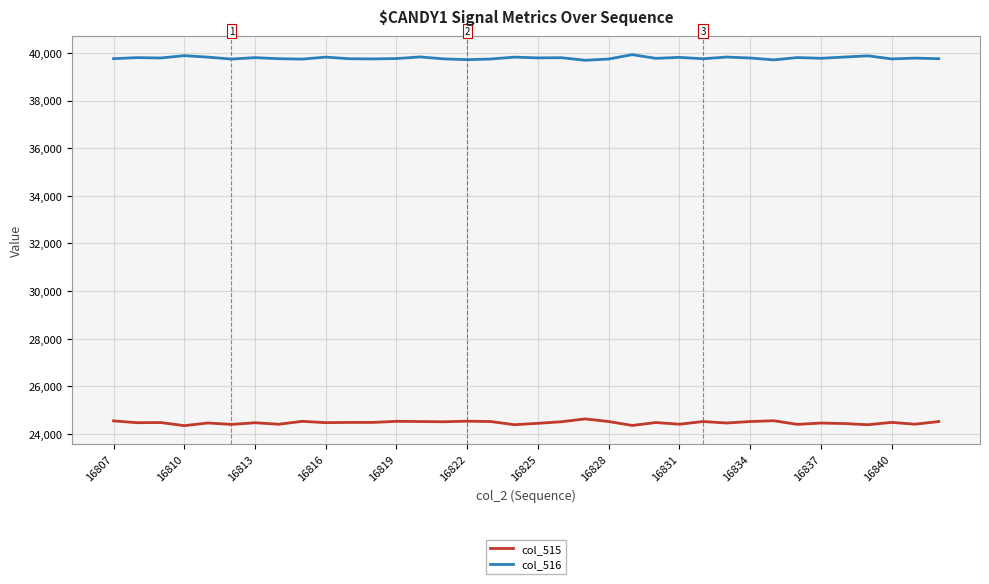

How many values in the col_515 series are below 24482?

18